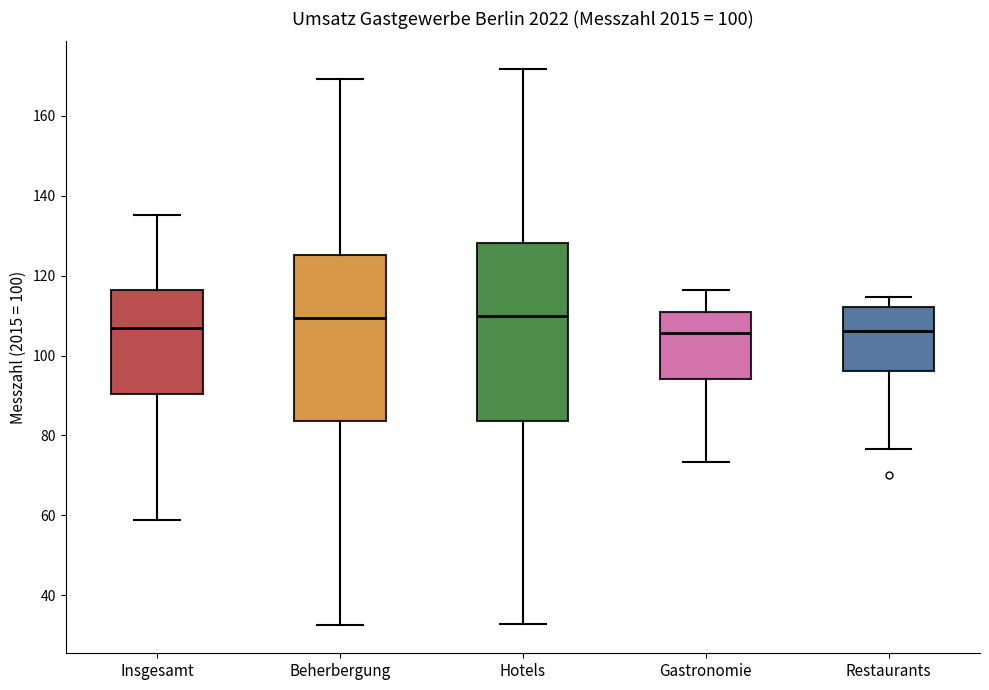

Which box is the tallest, from its lower edge to its upper edge?

Hotels